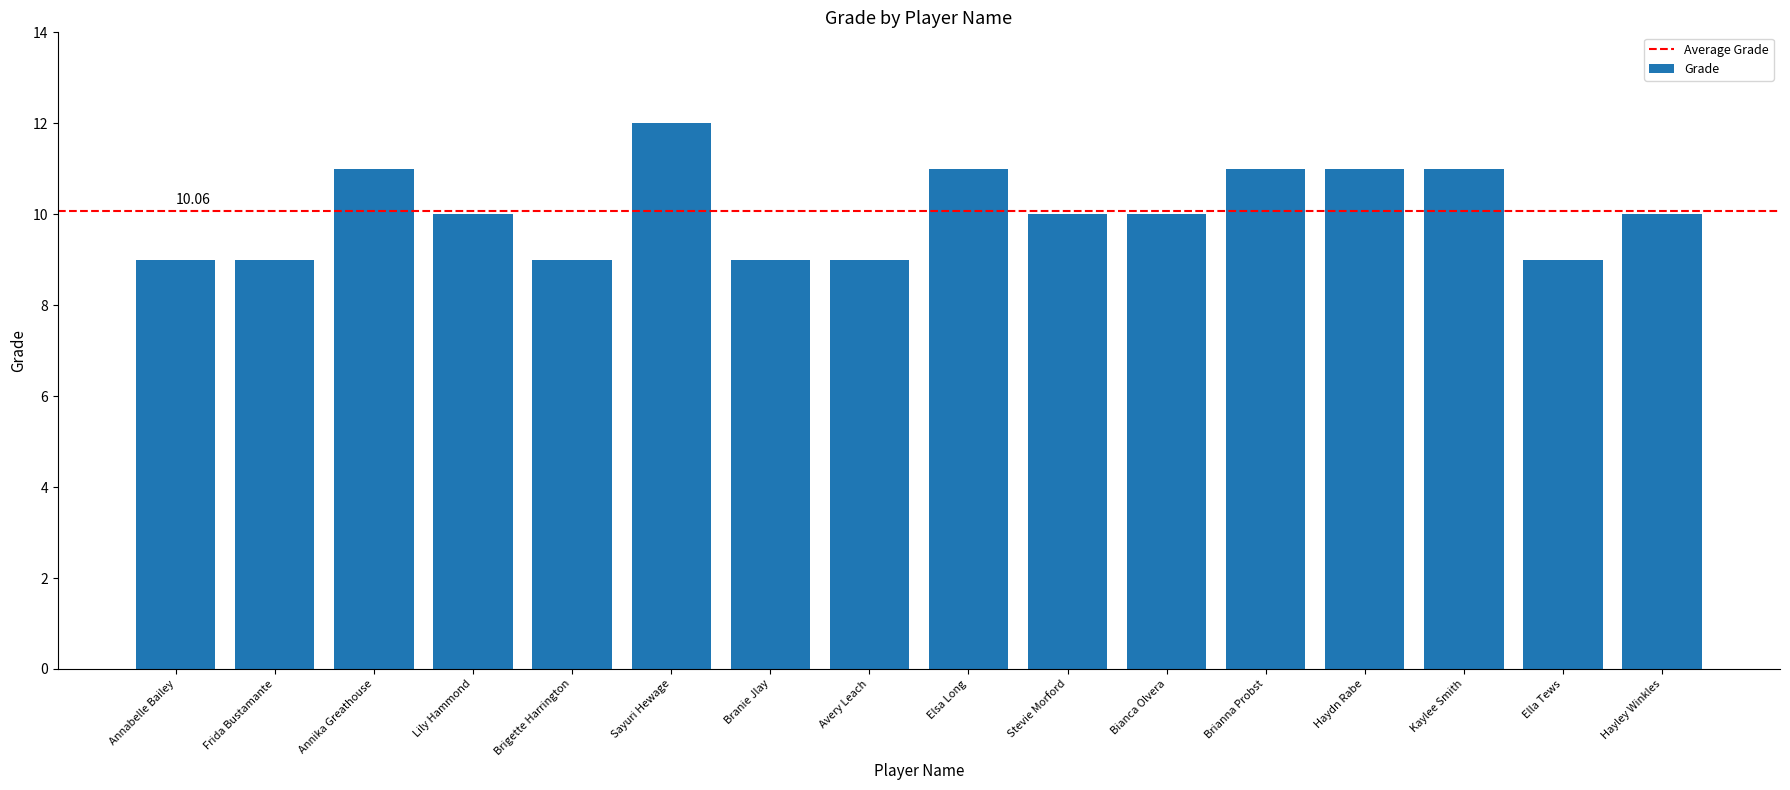

Reading right to left, transcribe all the data shown in this chart.

10	9	11	11	11	10	10	11	9	9	12	9	10	11	9	9